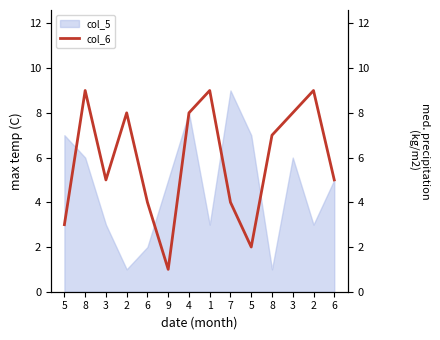

What is the value of the 4th point from the left?

8